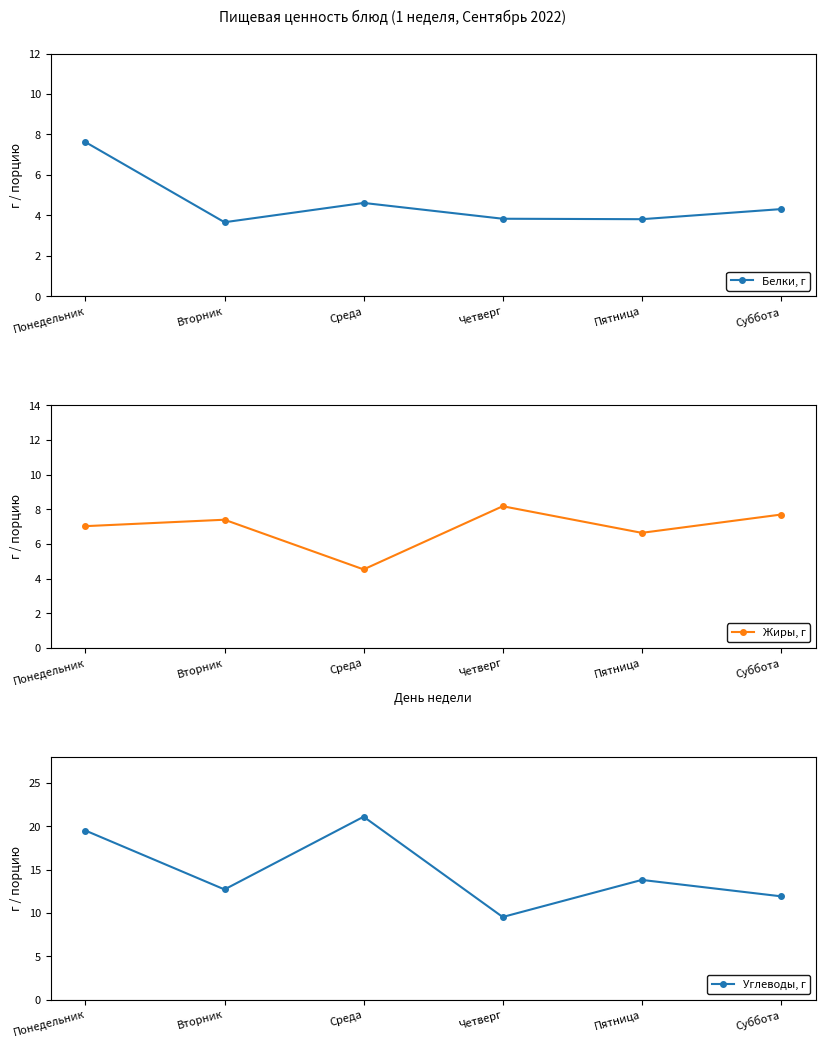

Between Вторник and Среда, which series saw the biggest shift?

Углеводы, г